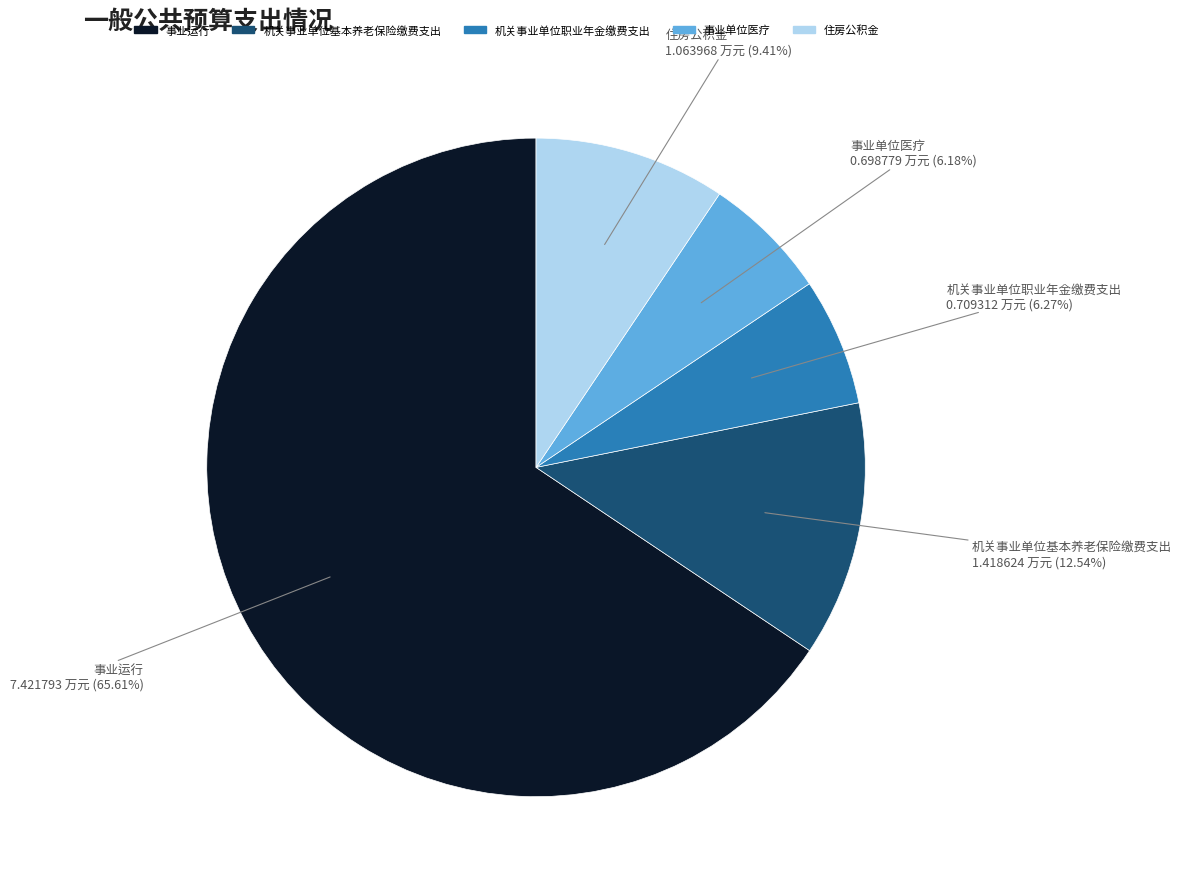

Combined, do 事业运行 and 机关事业单位职业年金缴费支出 account for over 50%?

Yes